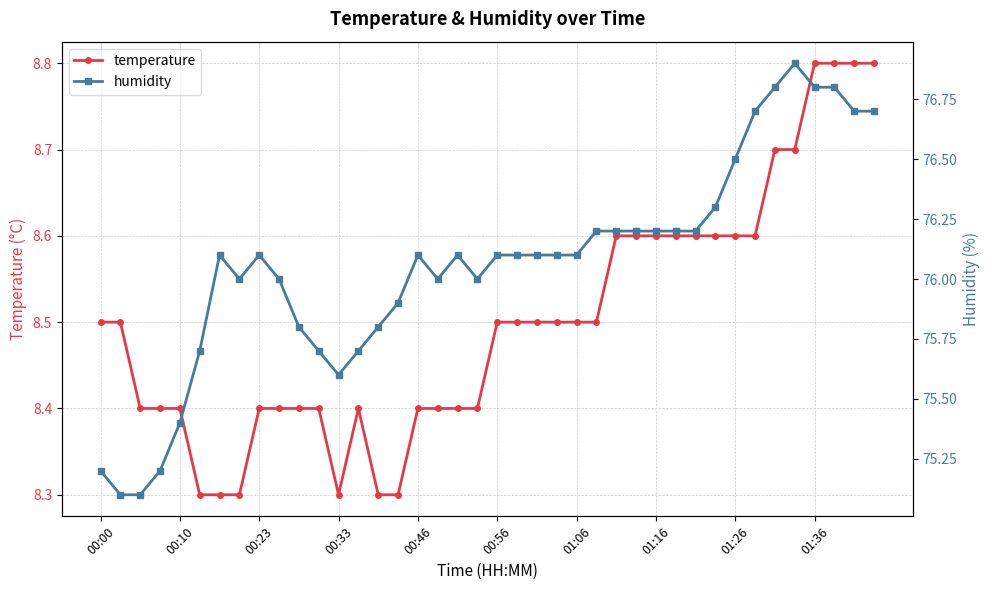

The value of temperature at 01:36 is 14.0. True or false?

False